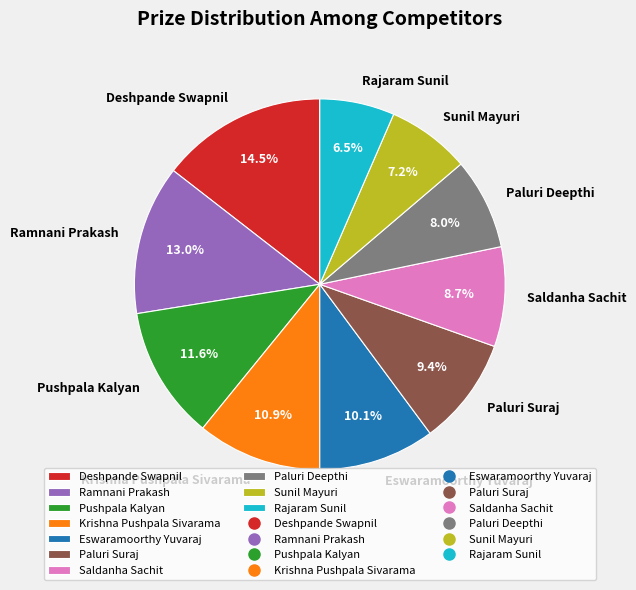

To the nearest percent, what is the combined percentage of Eswaramoorthy Yuvaraj and Saldanha Sachit?

19%